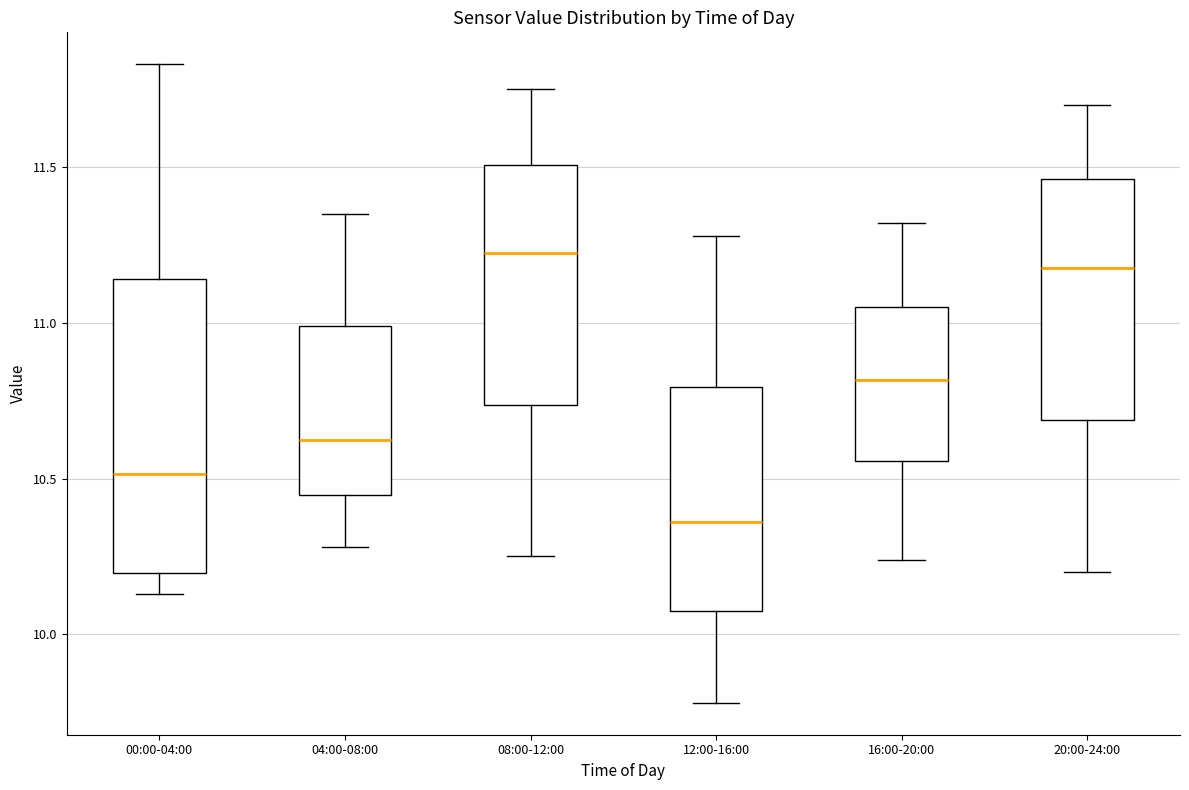

Where is the upper edge of the box for 20:00-24:00 on the y-axis? The values are not printed on the chart, so give them approximately, as read against the axis.

11.45